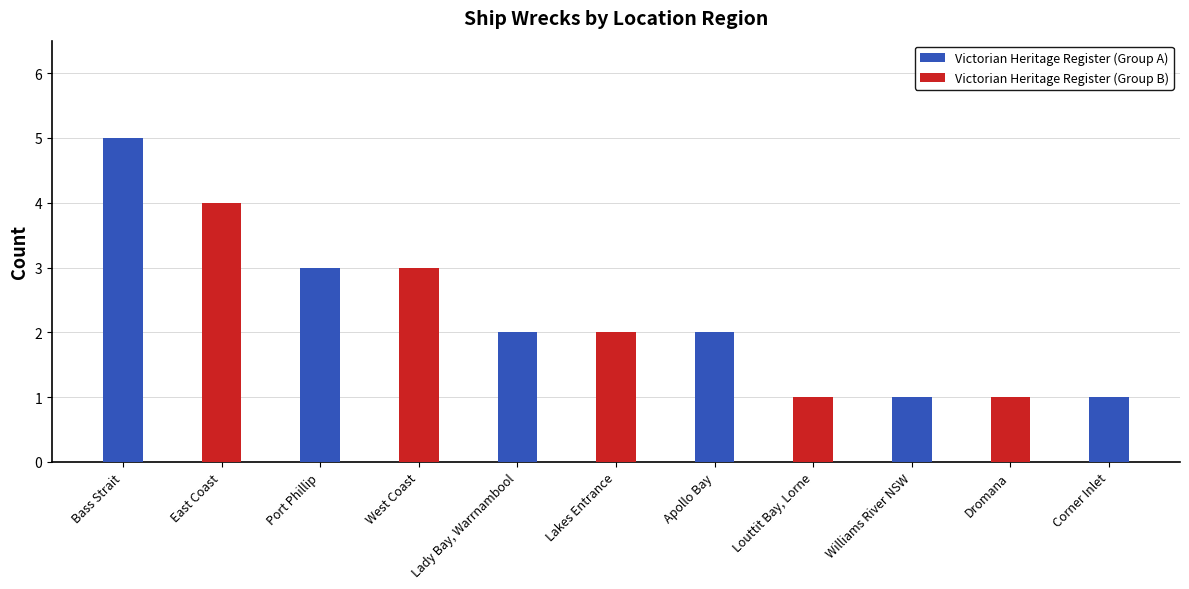

What is the change in value from Port Phillip to Dromana?

-2